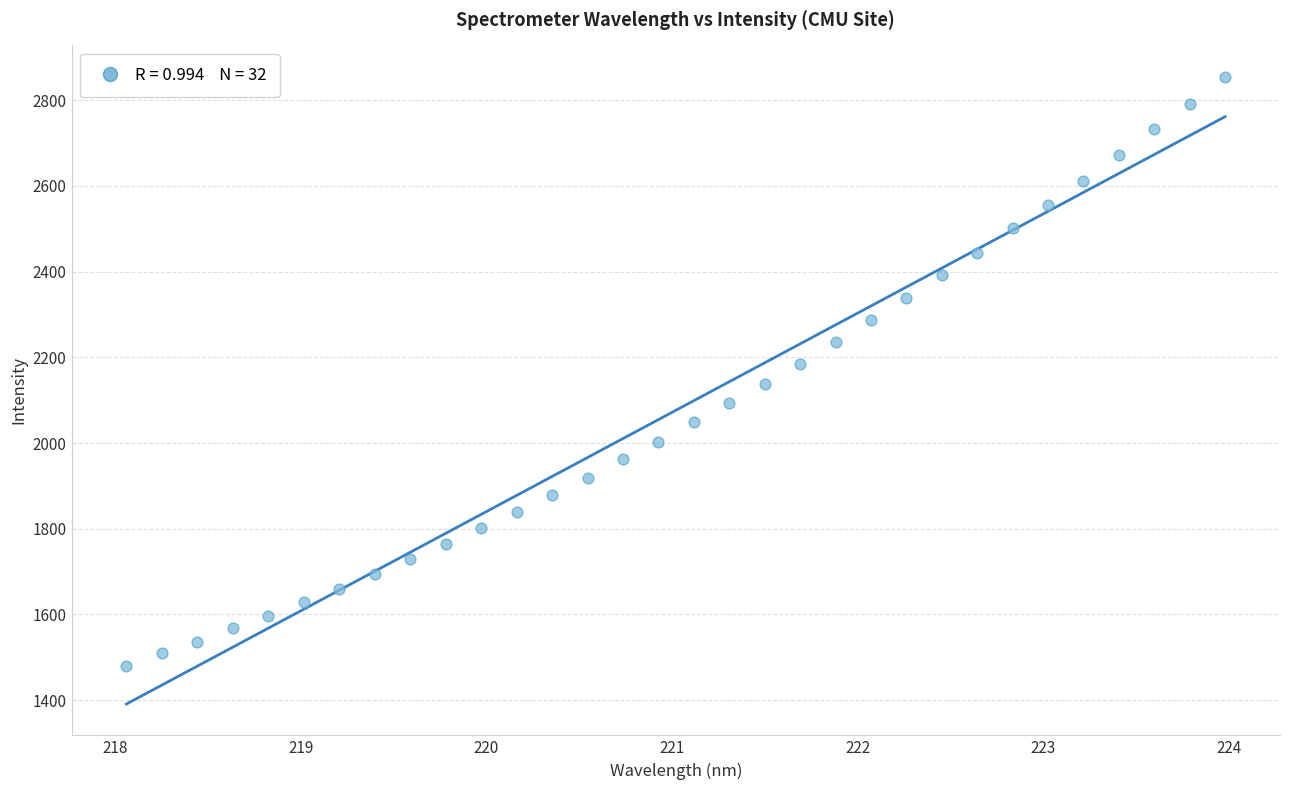

What is the range of X values (max minus min)?

5.9